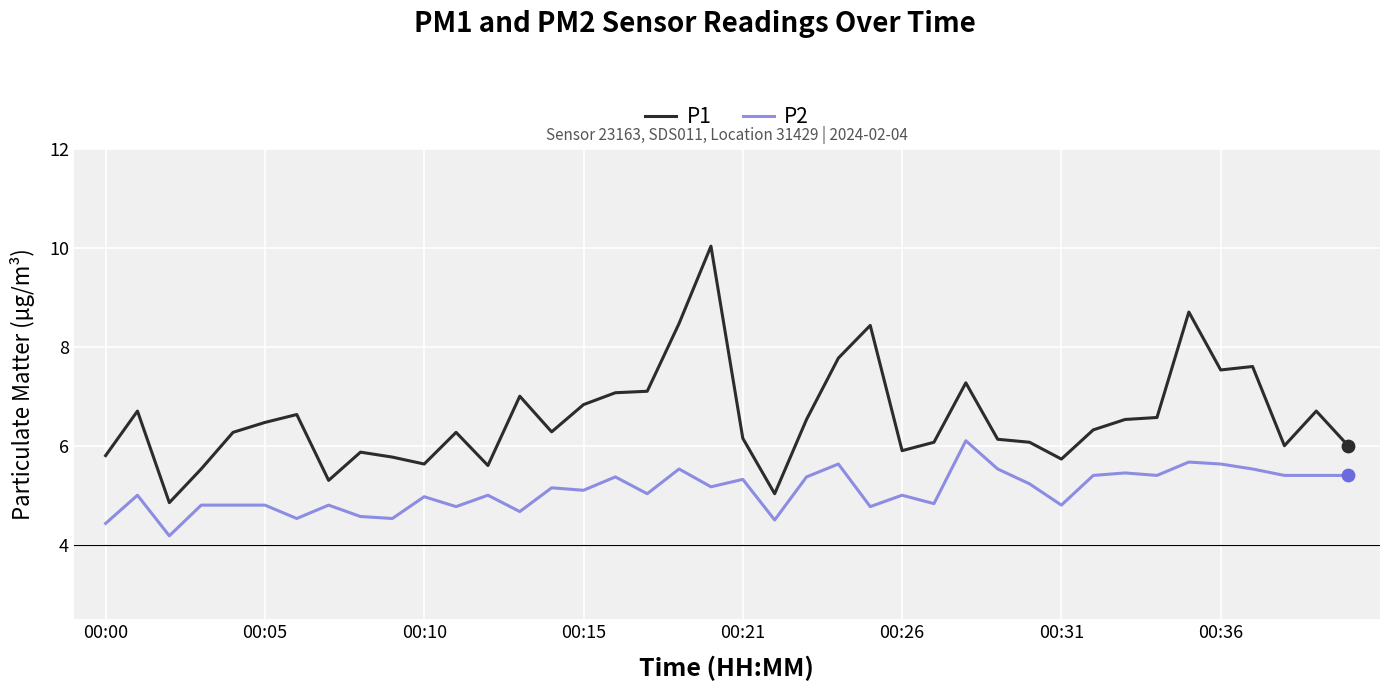

What is the difference between the maximum and minimum values in the P2 series?

1.9